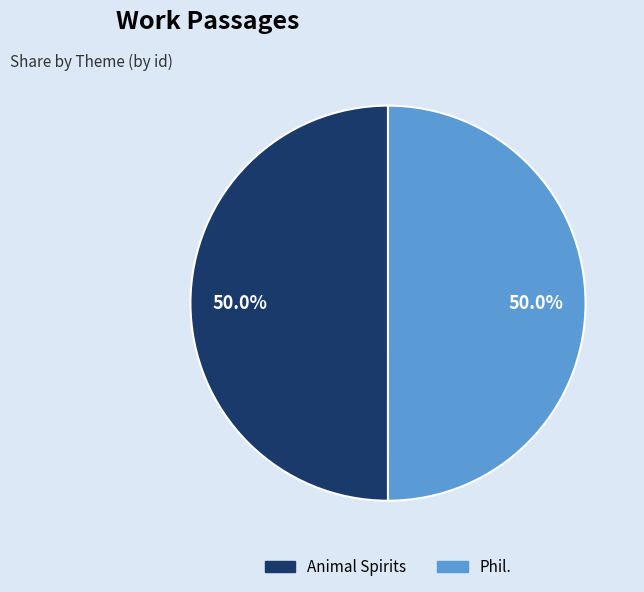

How many segments does this pie chart have?

2